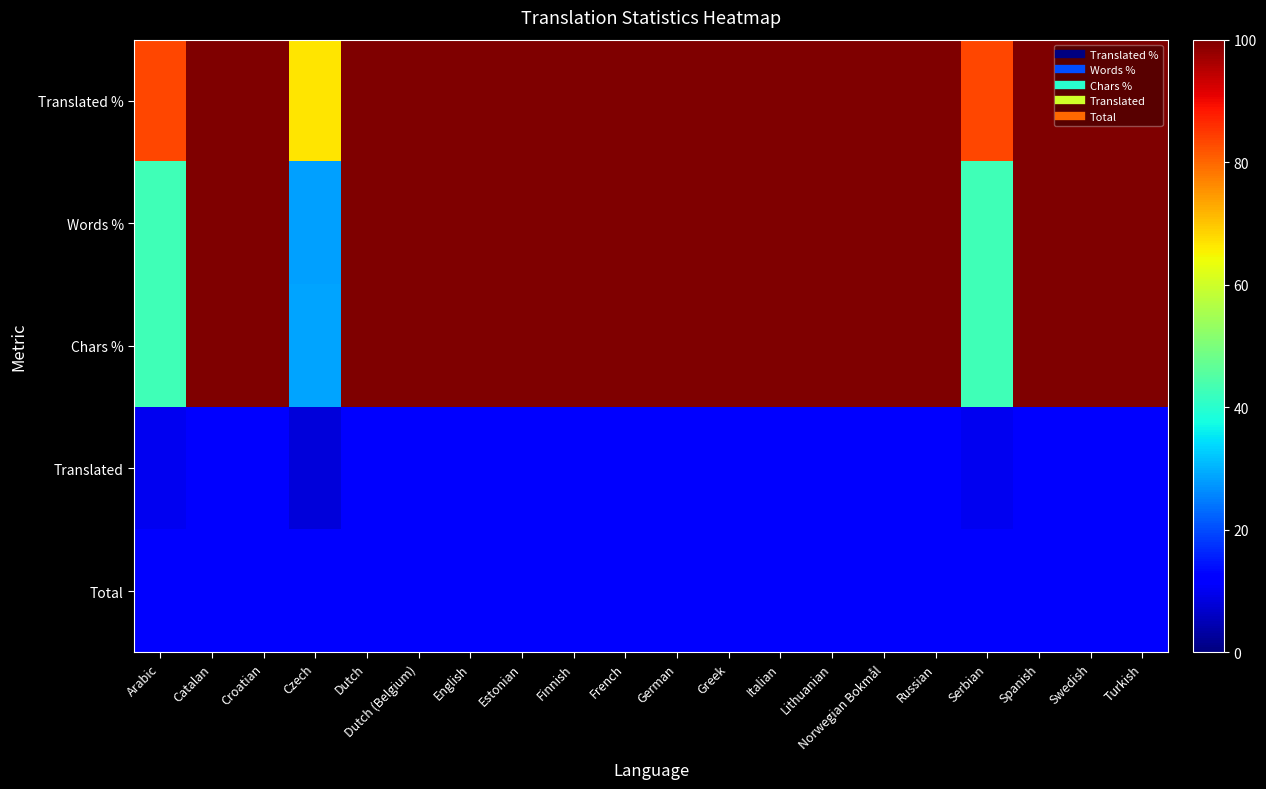

What is the smallest value displayed?

8.0